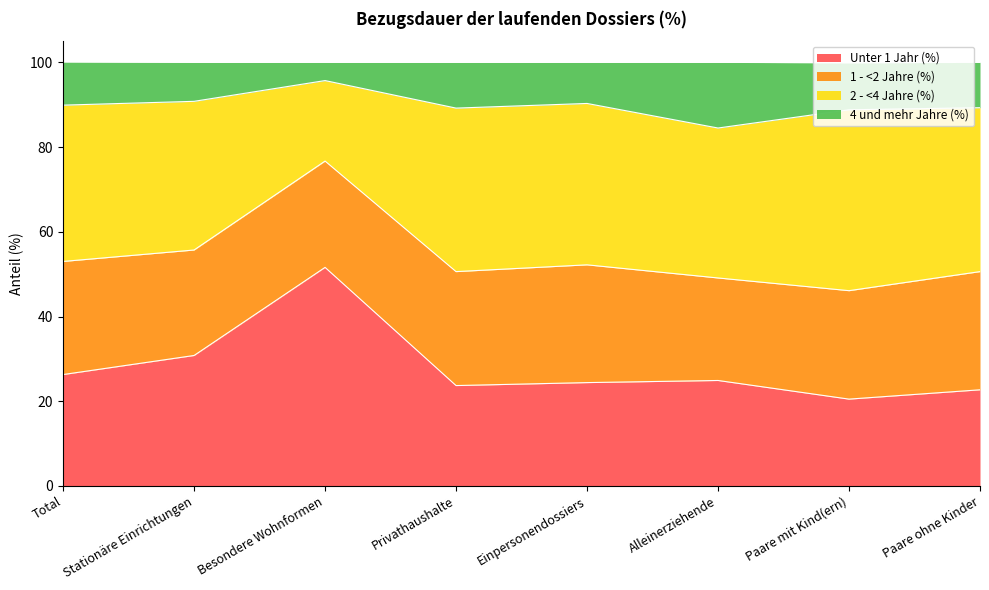

What are all the series names shown in the legend?

Unter 1 Jahr (%), 1 - <2 Jahre (%), 2 - <4 Jahre (%), 4 und mehr Jahre (%)